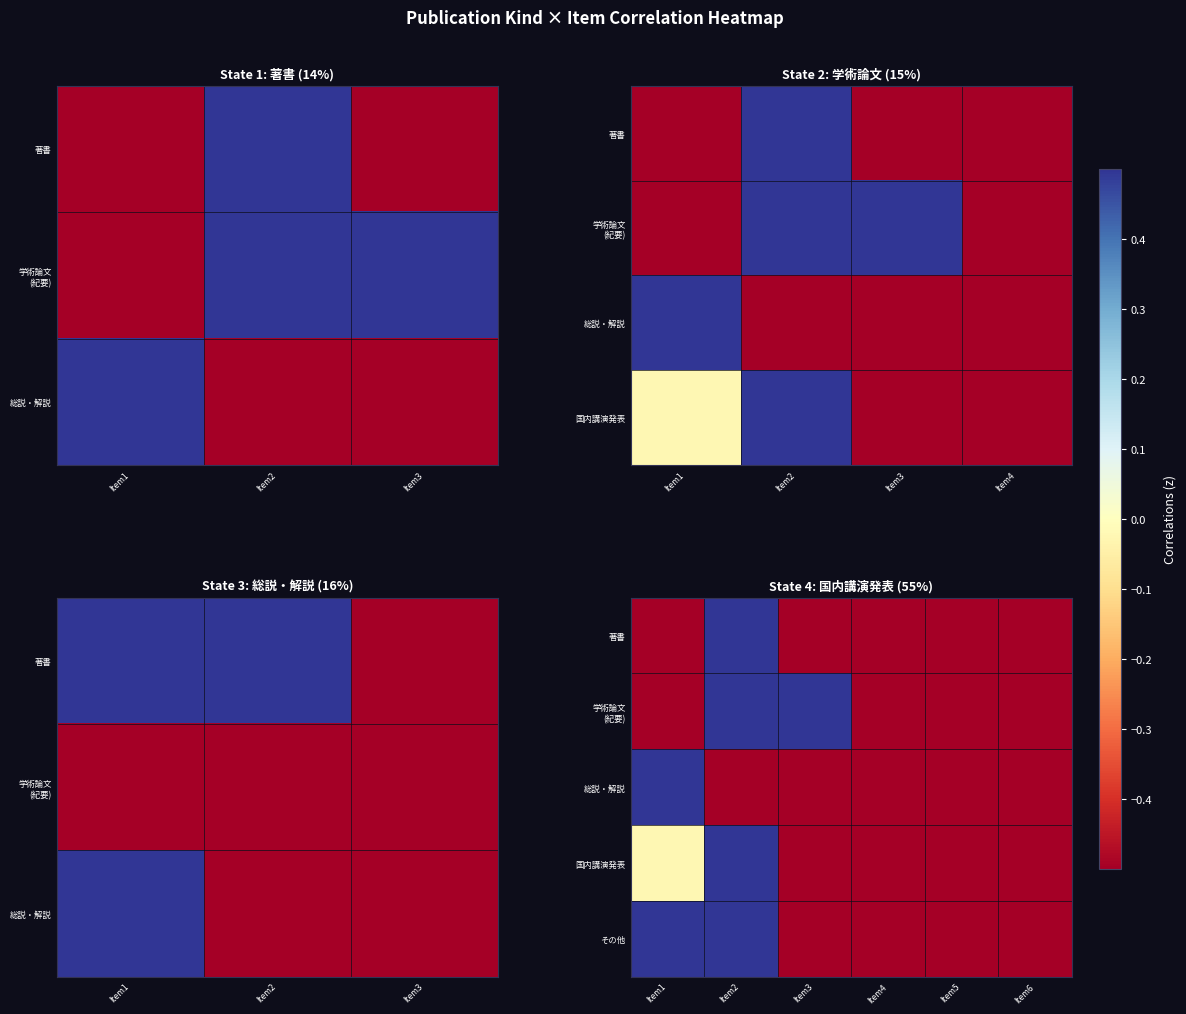

Rank the series at Item6 from lowest to highest value.

著書, 学術論文 (紀要), 総説・解説, 国内講演発表, その他